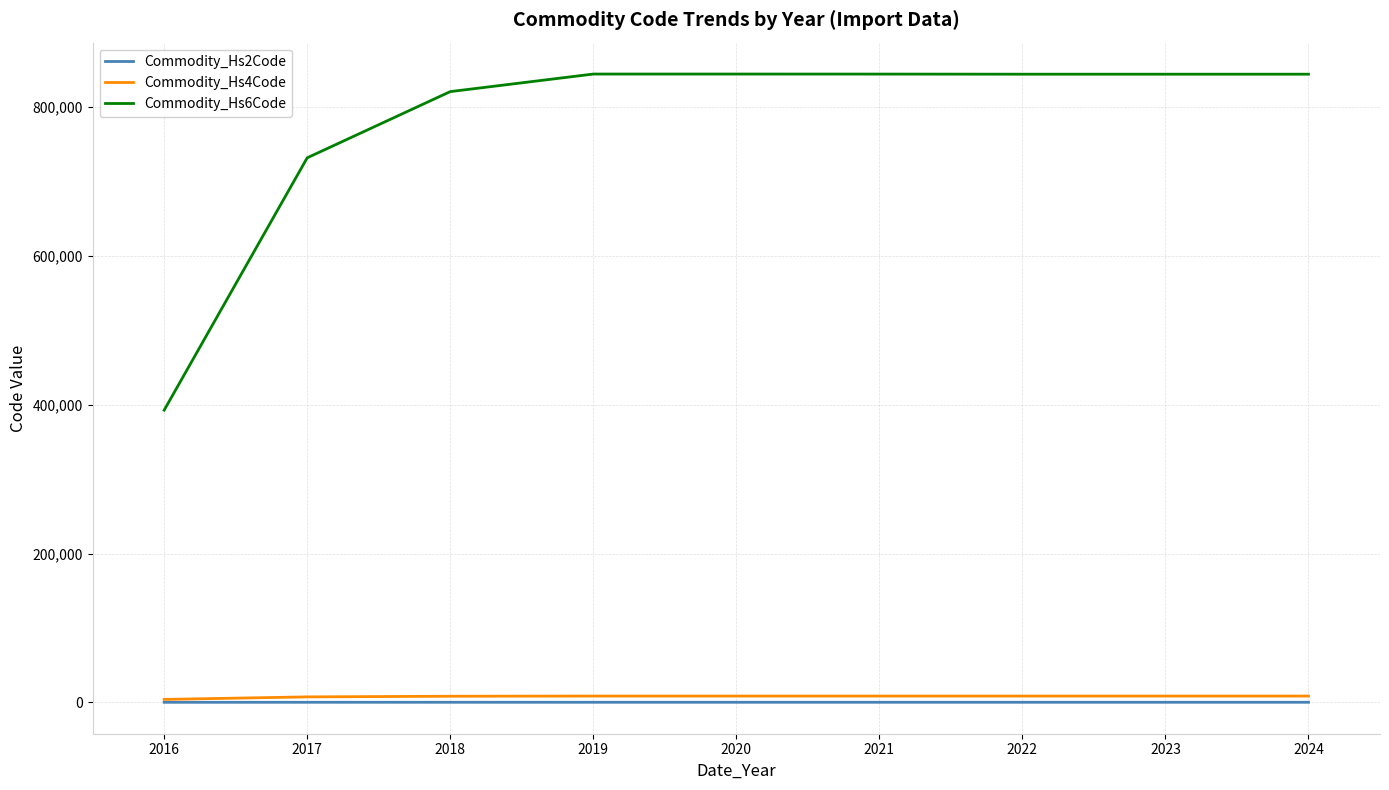

What value does the Commodity_Hs4Code series have at 2024, to the nearest 10?

8440